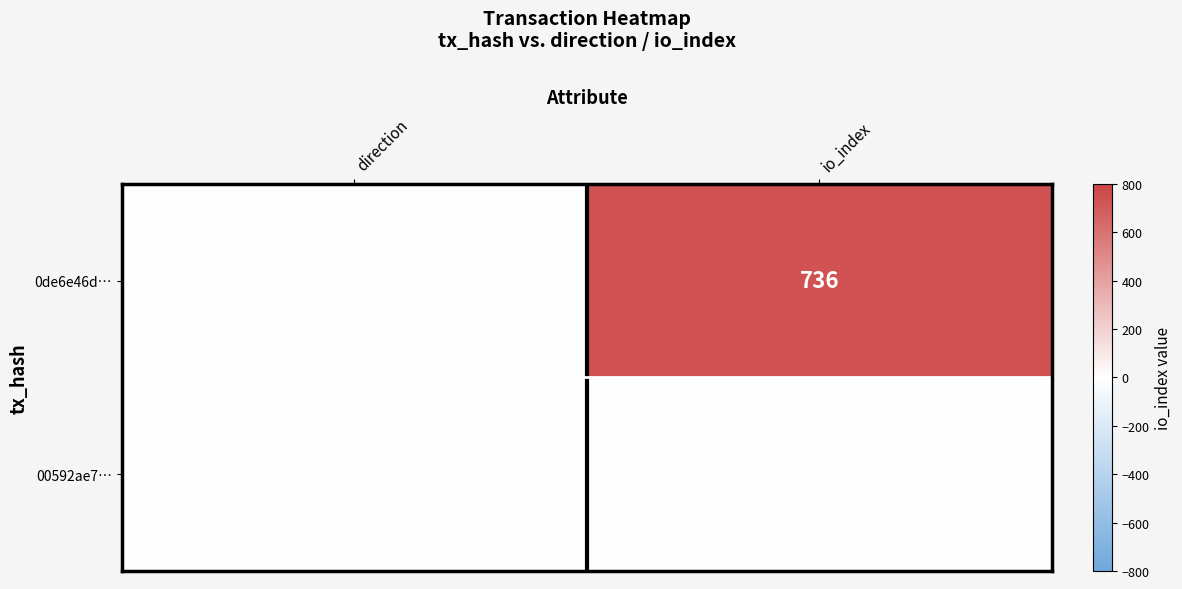

At direction, list the series in order from largest to smallest.

00592ae7…, 0de6e46d…